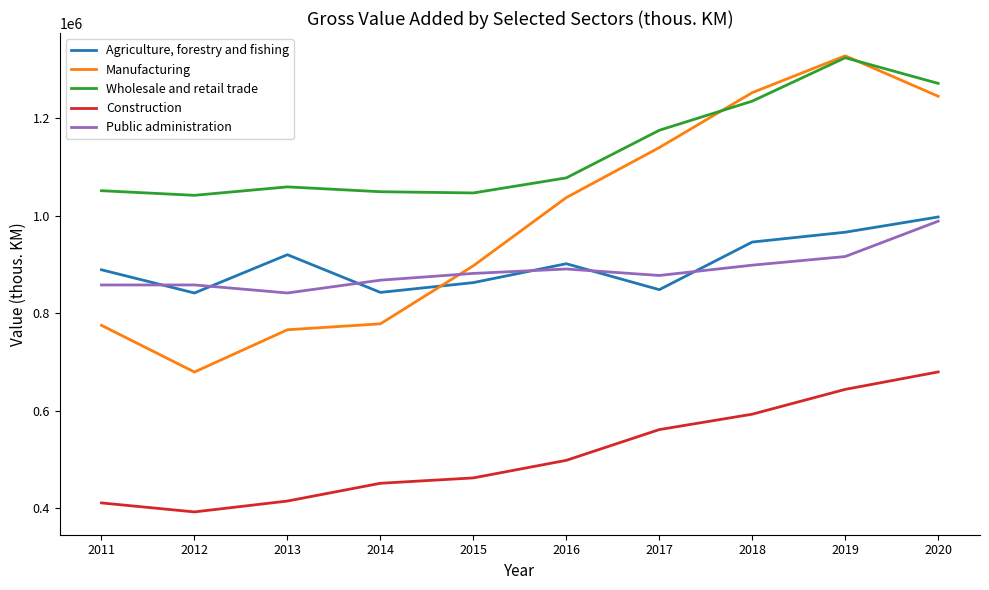

True or false: Construction has more than 1 interior local peaks.

False